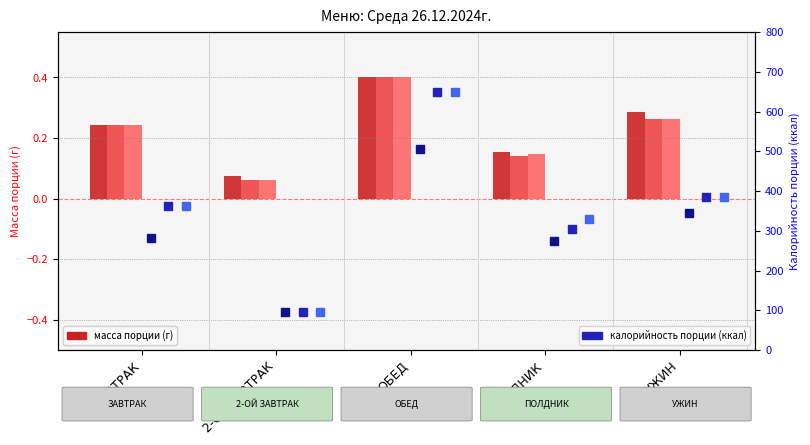

How many distinct data groups are displayed?

6